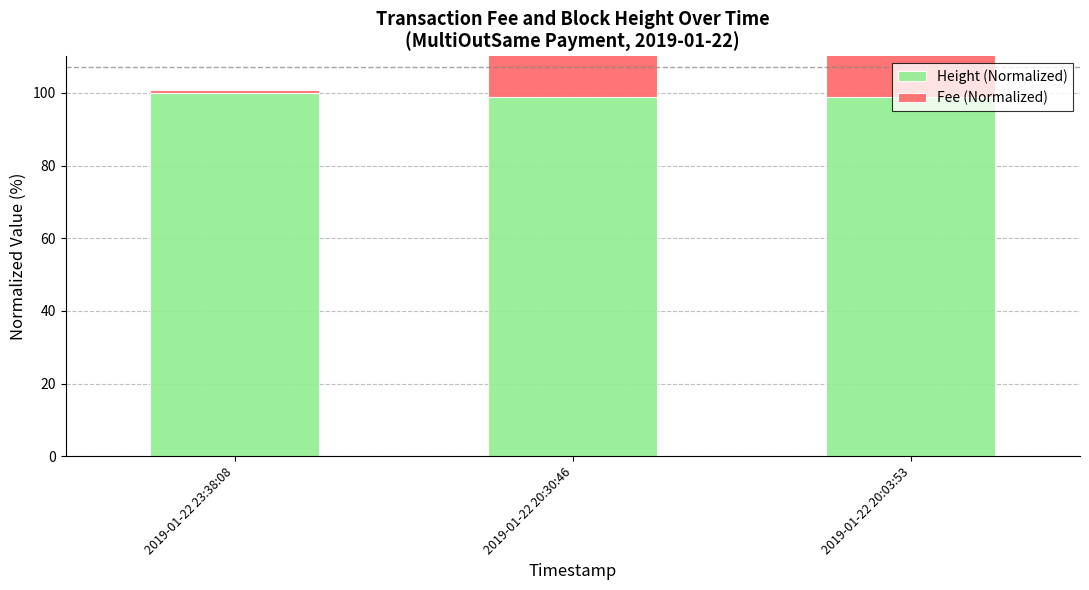

What is the difference between the maximum and second lowest values in the Fee (Normalized) series?

86.2